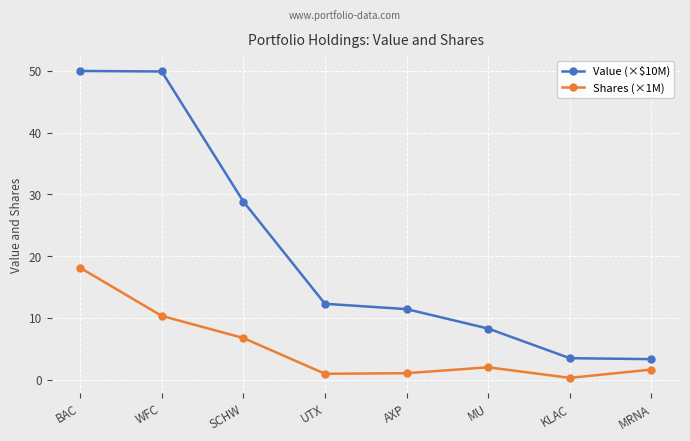

What is the sum of the Shares (×1M) values at AXP and WFC?

11.4